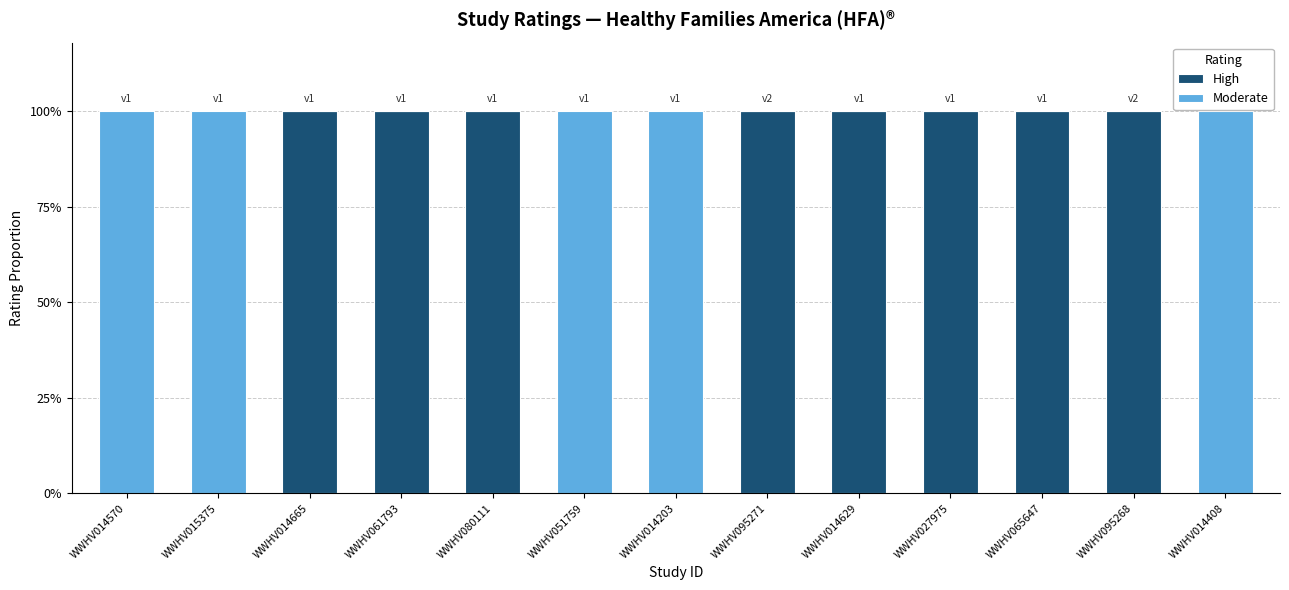

The value of High at WWHV051759 is 0. True or false?

True